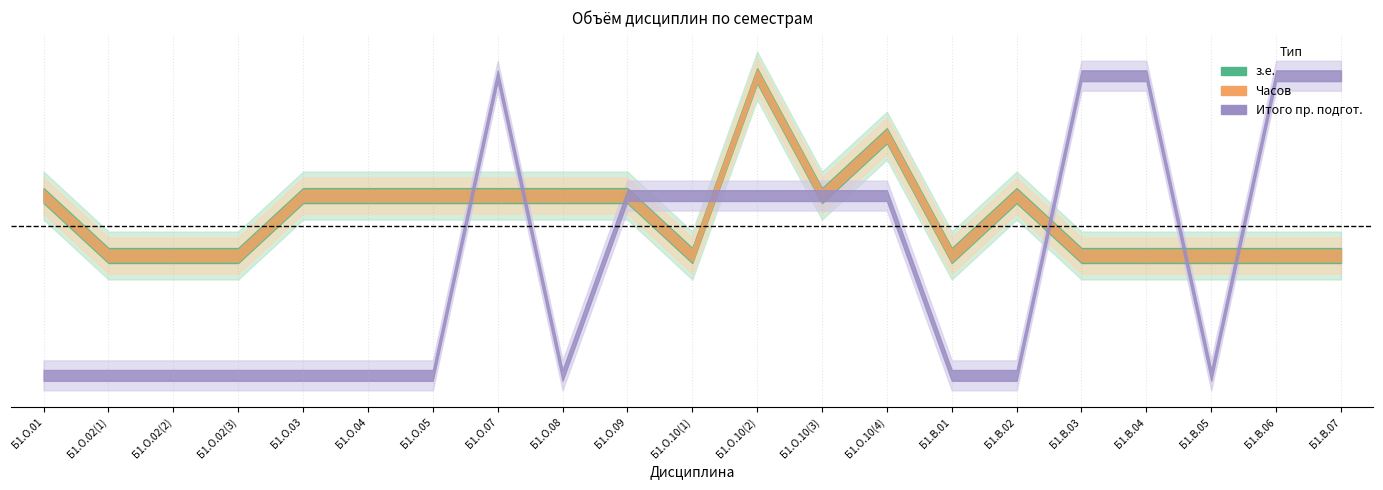

True or false: з.е. and Часов intersect in this chart.

False